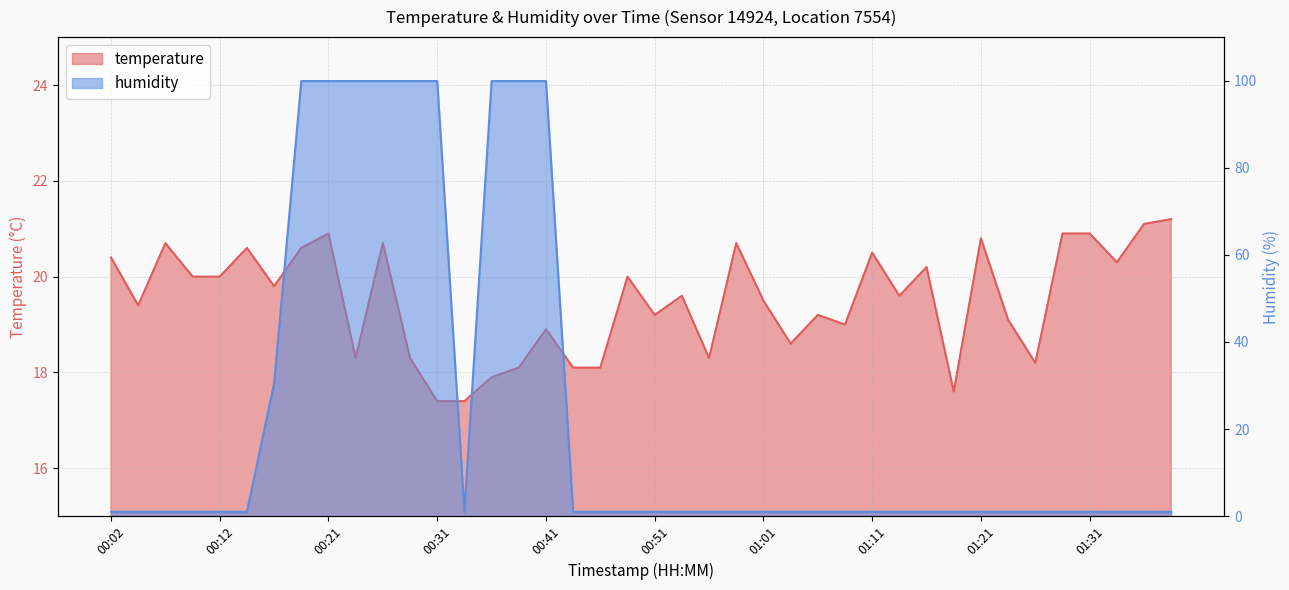

What is the spread (max minus min) of values at 00:19?

79.3